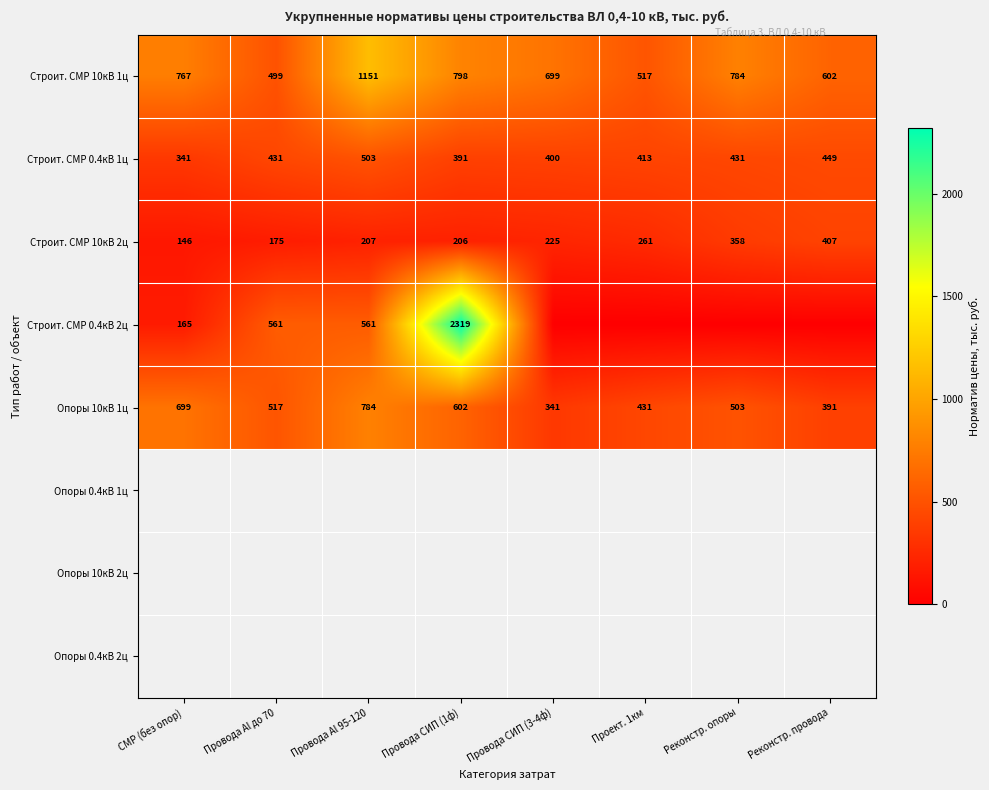

What is the sum of the Строит. СМР 10кВ 1ц values at Провода Al до 70 and Провода Al 95-120?

1650